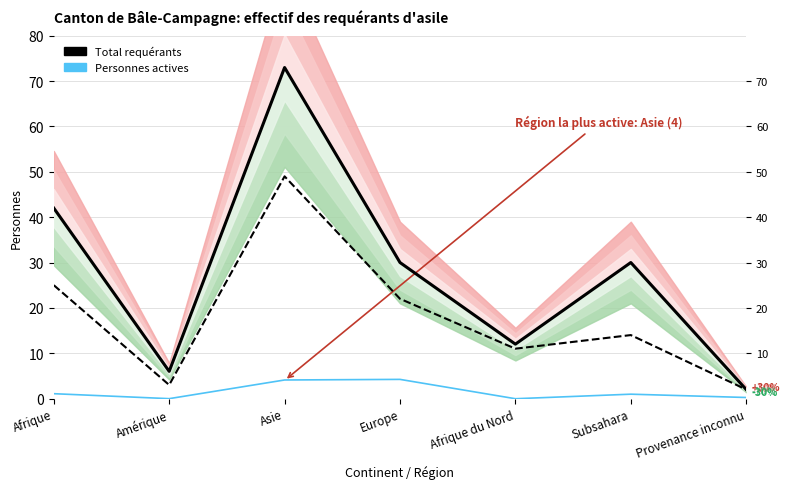

True or false: Personnes potentiellement actives has more than 1 interior local peaks.

True